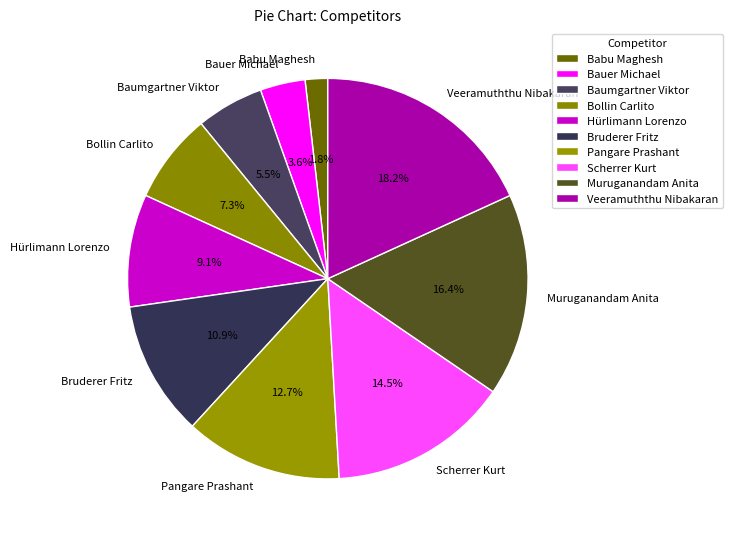

To the nearest percent, what portion does Pangare Prashant represent?

13%